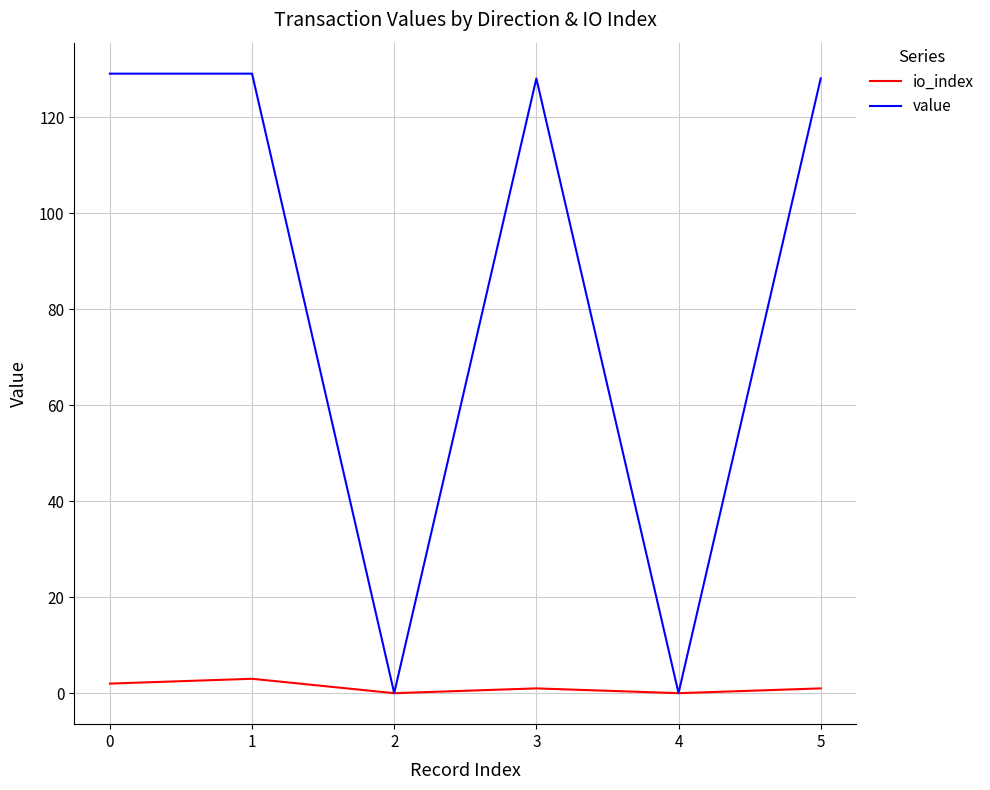

Between 4 and 5, which series saw the biggest shift?

value